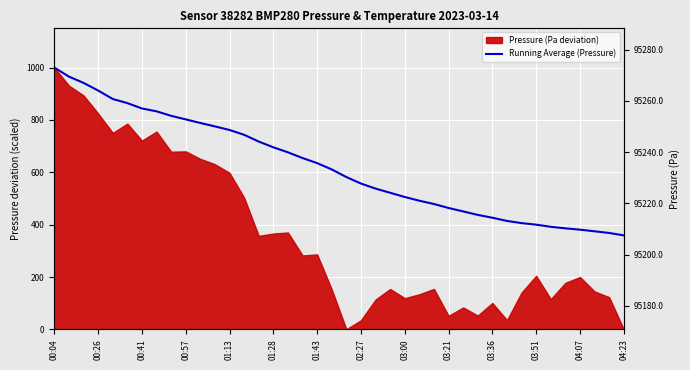

Reading right to left, extract all data points from this chart.

359.1	368.3	374.8	381.0	386.0	392.0	400.1	406.0	414.3	426.5	437.4	450.6	463.7	479.0	491.5	505.7	521.8	537.8	557.1	581.9	611.0	635.1	654.5	676.4	695.5	717.5	743.2	761.7	775.4	788.5	802.2	815.8	832.9	843.9	864.4	880.1	912.4	941.6	965.6	1000.0